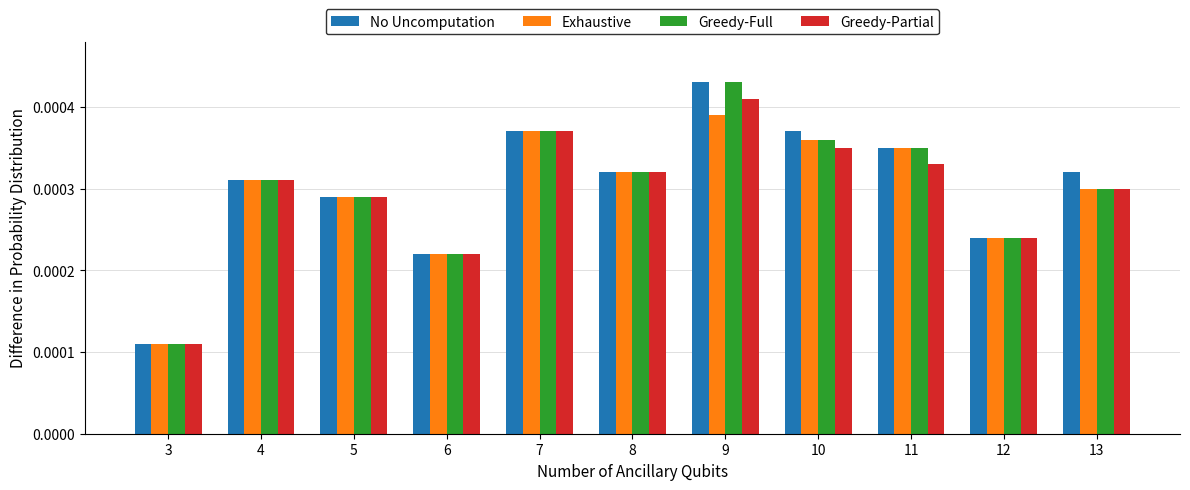

Is the value of Exhaustive at 9 greater than the value of Greedy-Full at 7?

Yes